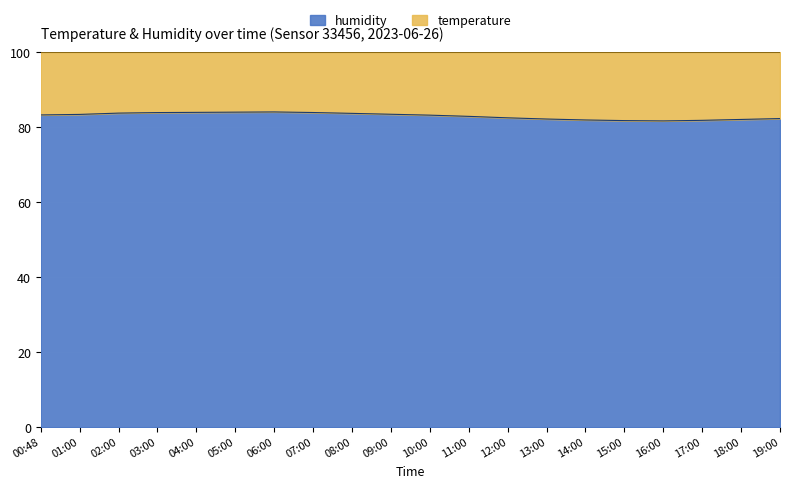

True or false: the data shows 83.4 at 09:00.

True